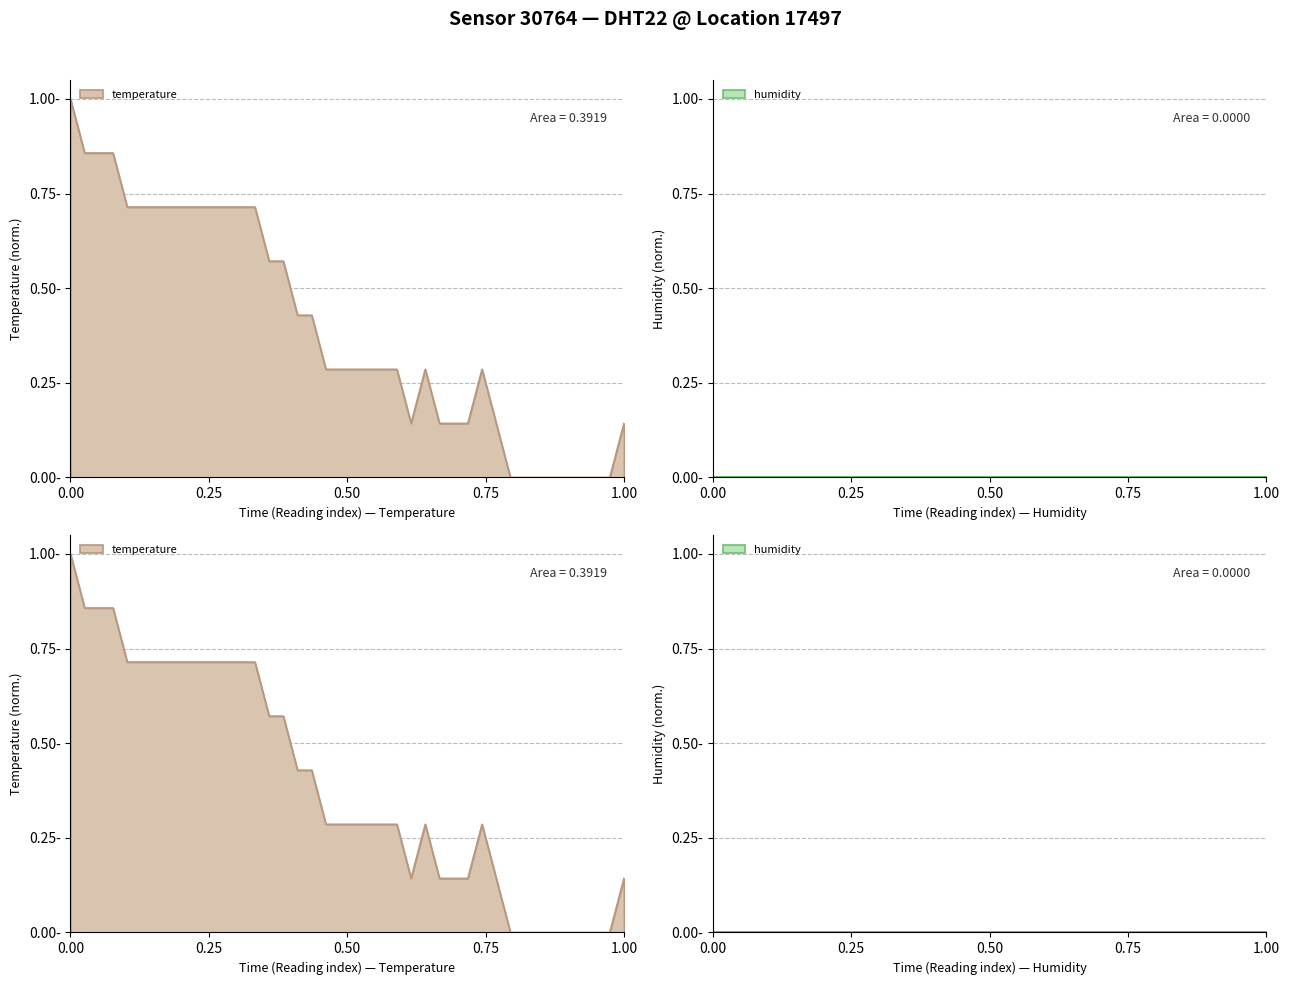

What is the difference between the second highest and second lowest values?

0.9